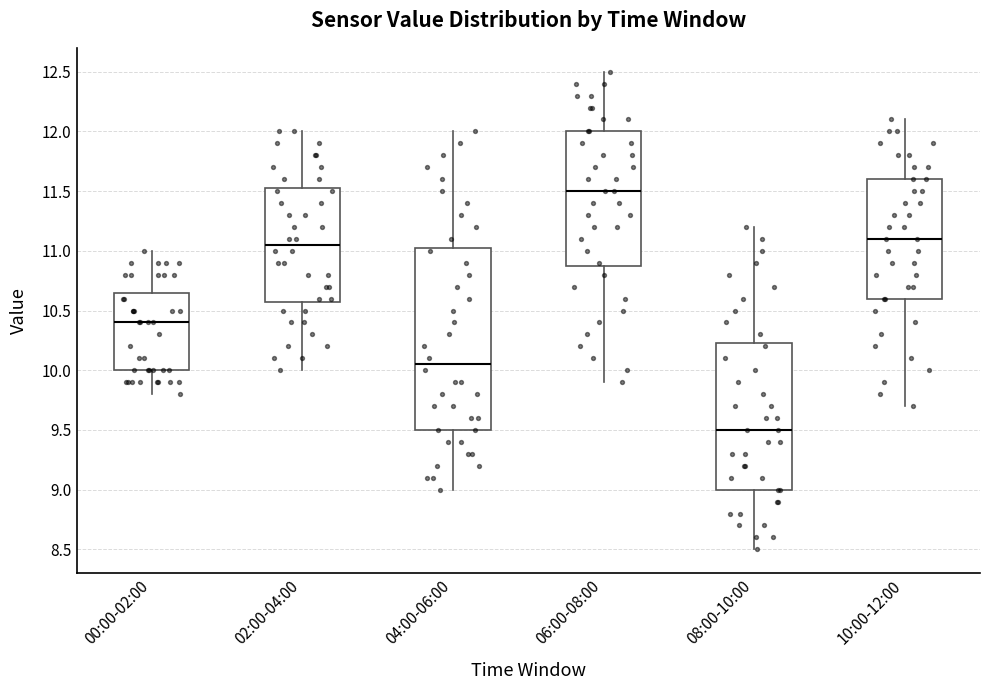

Reading left to right, transcribe this box plot: for each box, give where its median line is, the range the box spans, and where its two whiskers end, as read against the y-axis. The values are not printed on the chart, so give them approximately, as read against the axis.

00:00-02:00: median 10.40, box 10.00 to 10.65, whiskers 9.80 to 11.00
02:00-04:00: median 11.05, box 10.60 to 11.55, whiskers 10.00 to 12.00
04:00-06:00: median 10.05, box 9.50 to 11.05, whiskers 9.00 to 12.00
06:00-08:00: median 11.50, box 10.90 to 12.00, whiskers 9.90 to 12.50
08:00-10:00: median 9.50, box 9.00 to 10.25, whiskers 8.50 to 11.20
10:00-12:00: median 11.10, box 10.60 to 11.60, whiskers 9.70 to 12.10